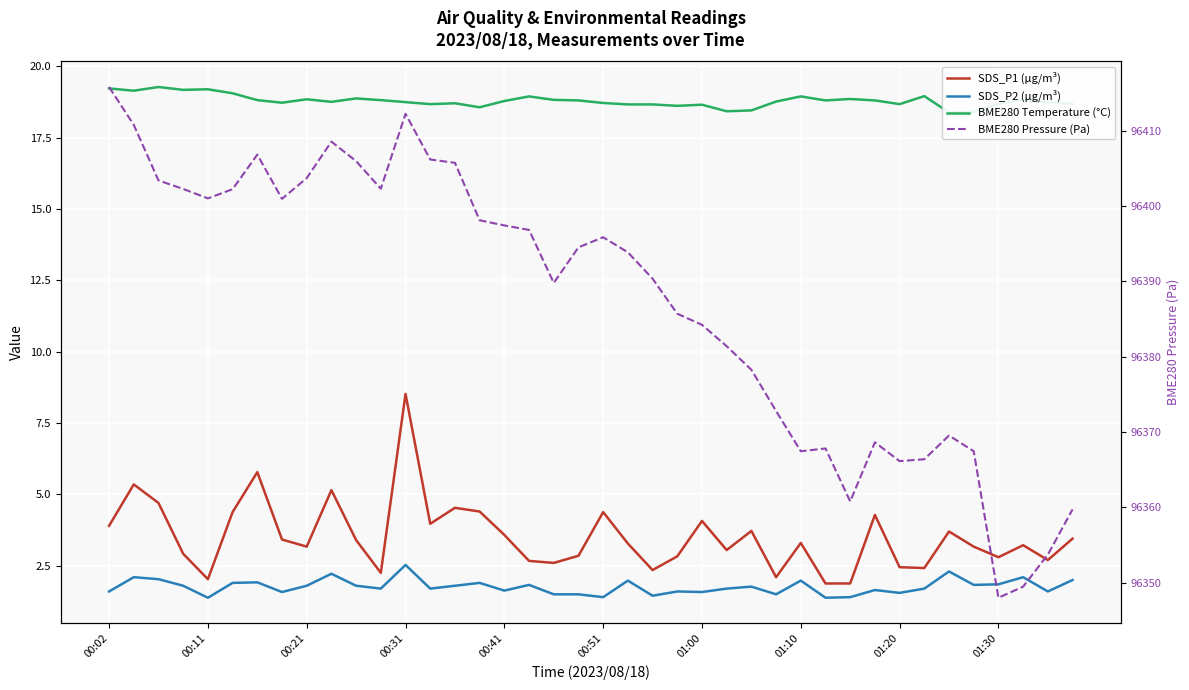

Is it true that BME280 Temperature (°C) equals 18.7 at 13?

True